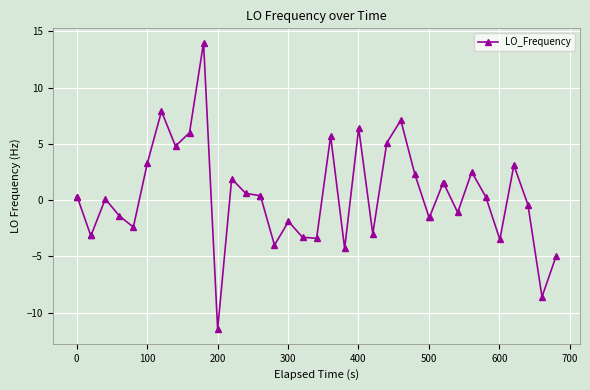

What is the value of the 18th point from the left?

-4.0